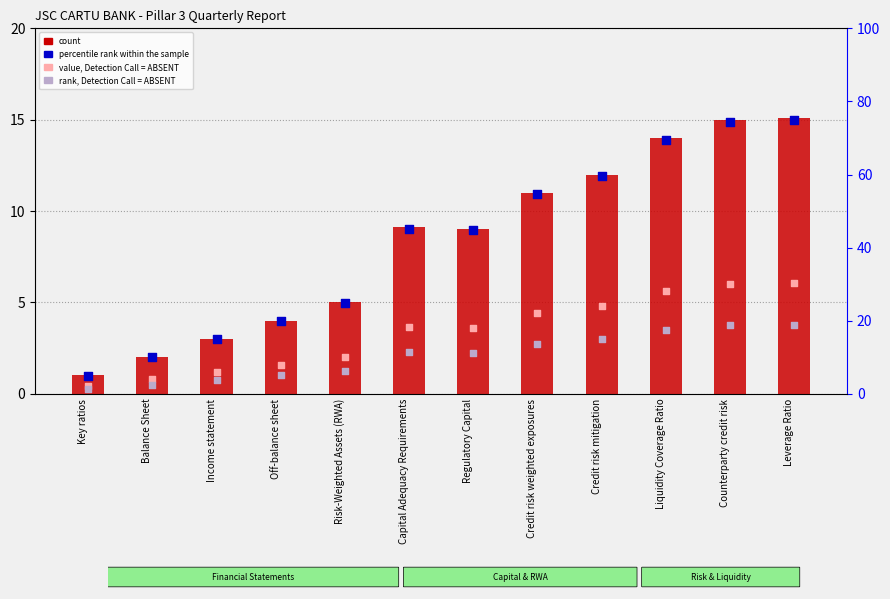

Which series contains the lowest Y value?

rank, Detection Call = ABSENT